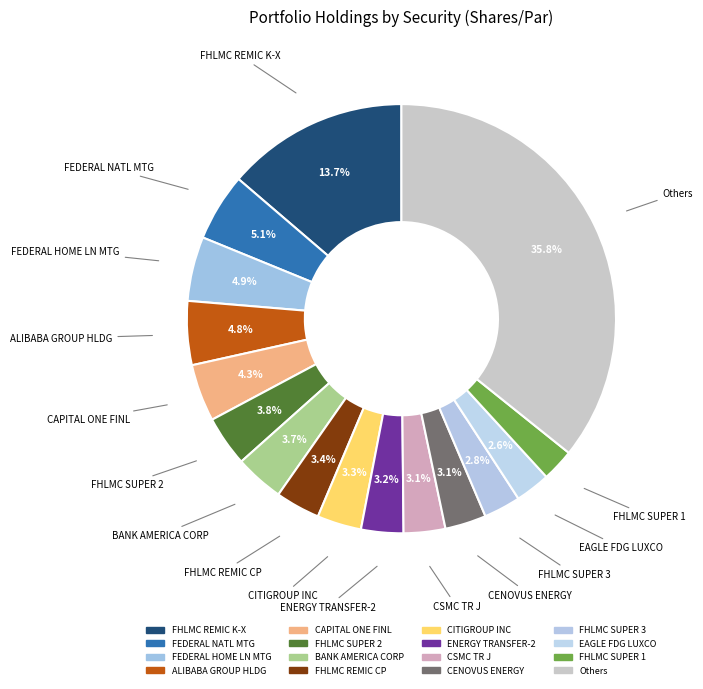

How many segments does this pie chart have?

16